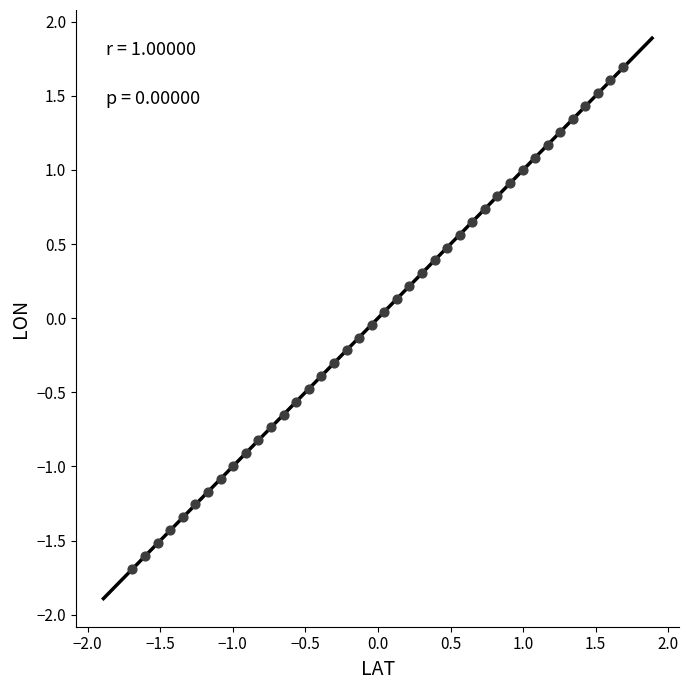

What is the range of X values (max minus min)?

3.4